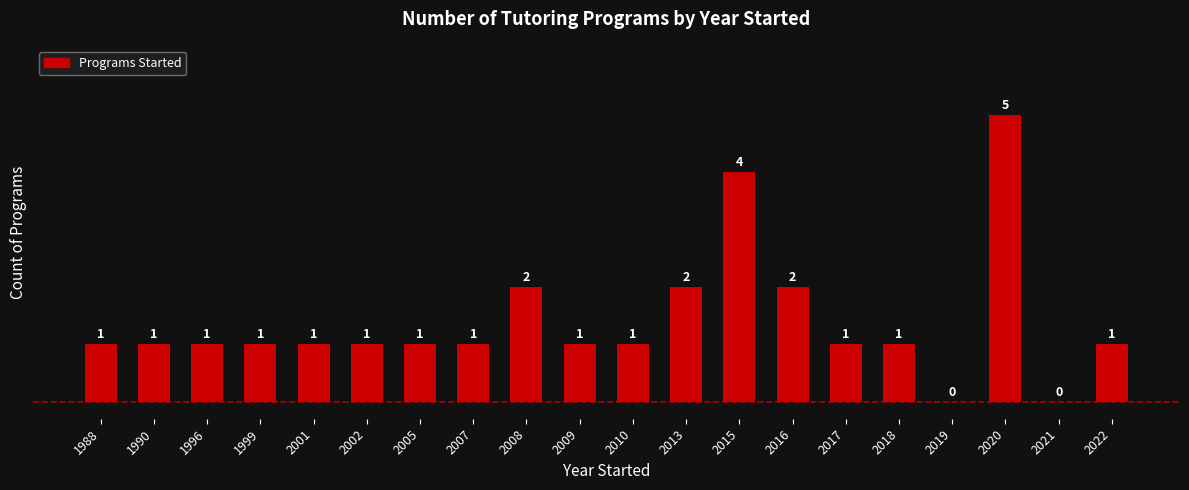

The chart shows a value of 0 at 2019. True or false?

True